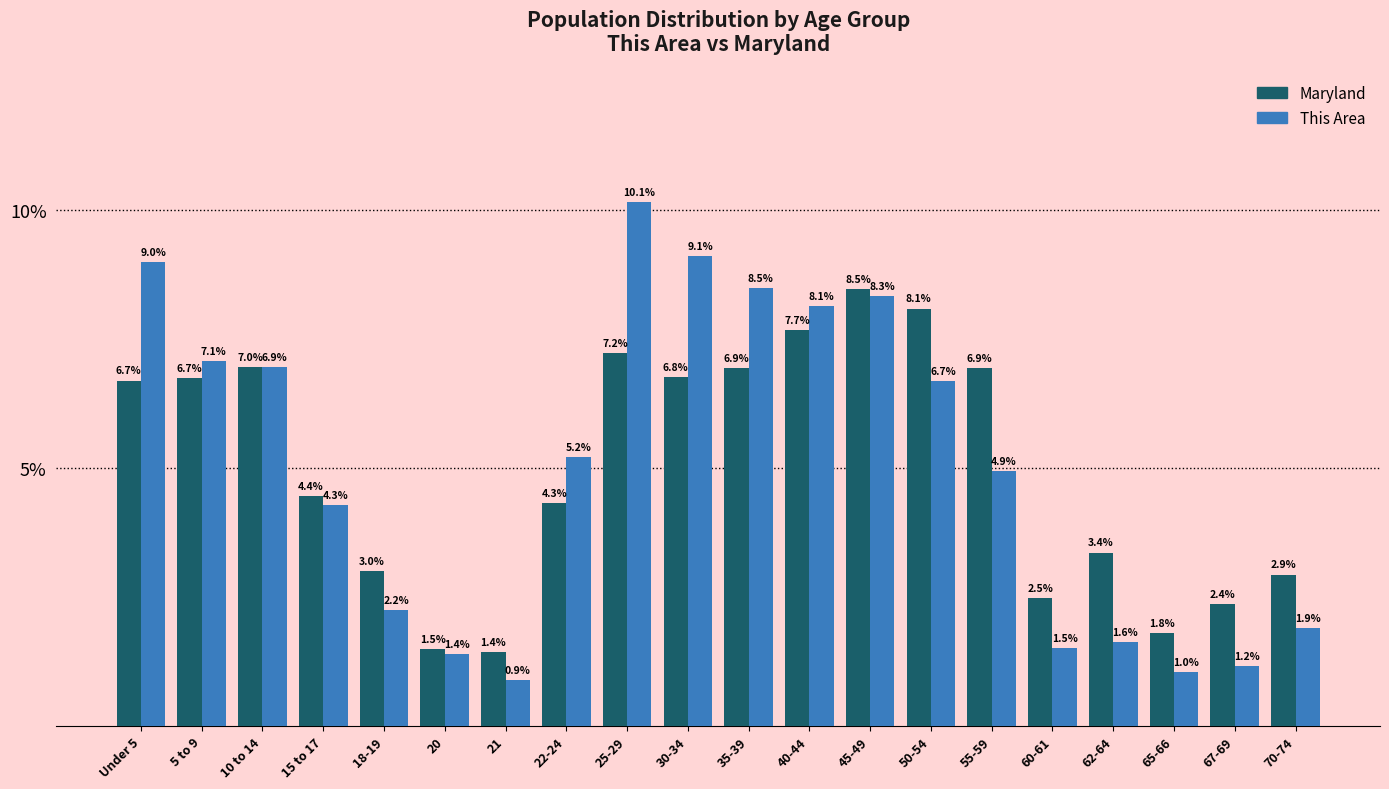

Reading right to left, list all the values displayed in this chart.

Maryland: 70-74=2.9	67-69=2.4	65-66=1.8	62-64=3.4	60-61=2.5	55-59=6.9	50-54=8.1	45-49=8.5	40-44=7.7	35-39=6.9	30-34=6.8	25-29=7.2	22-24=4.3	21=1.4	20=1.5	18-19=3.0	15 to 17=4.4	10 to 14=7.0	5 to 9=6.7	Under 5=6.7
This Area: 70-74=1.9	67-69=1.2	65-66=1.0	62-64=1.6	60-61=1.5	55-59=4.9	50-54=6.7	45-49=8.3	40-44=8.1	35-39=8.5	30-34=9.1	25-29=10.1	22-24=5.2	21=0.9	20=1.4	18-19=2.2	15 to 17=4.3	10 to 14=6.9	5 to 9=7.1	Under 5=9.0